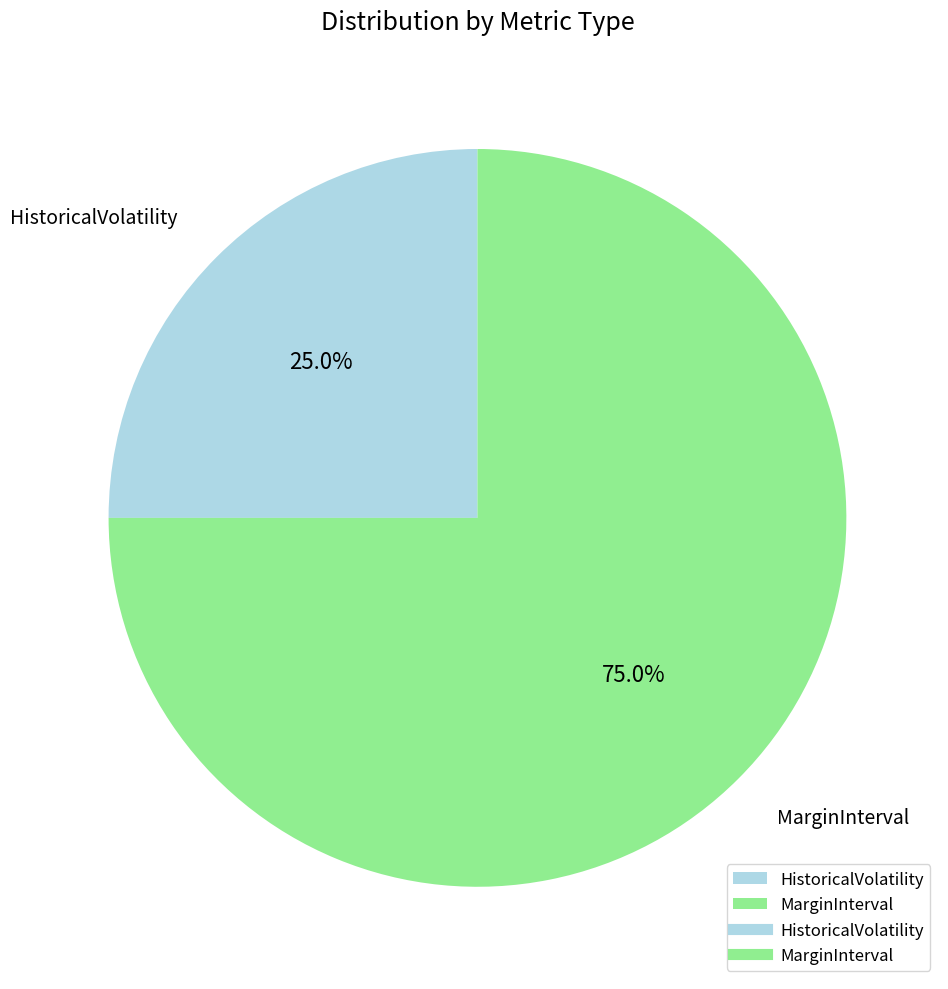

To the nearest percent, what portion does MarginInterval represent?

75%